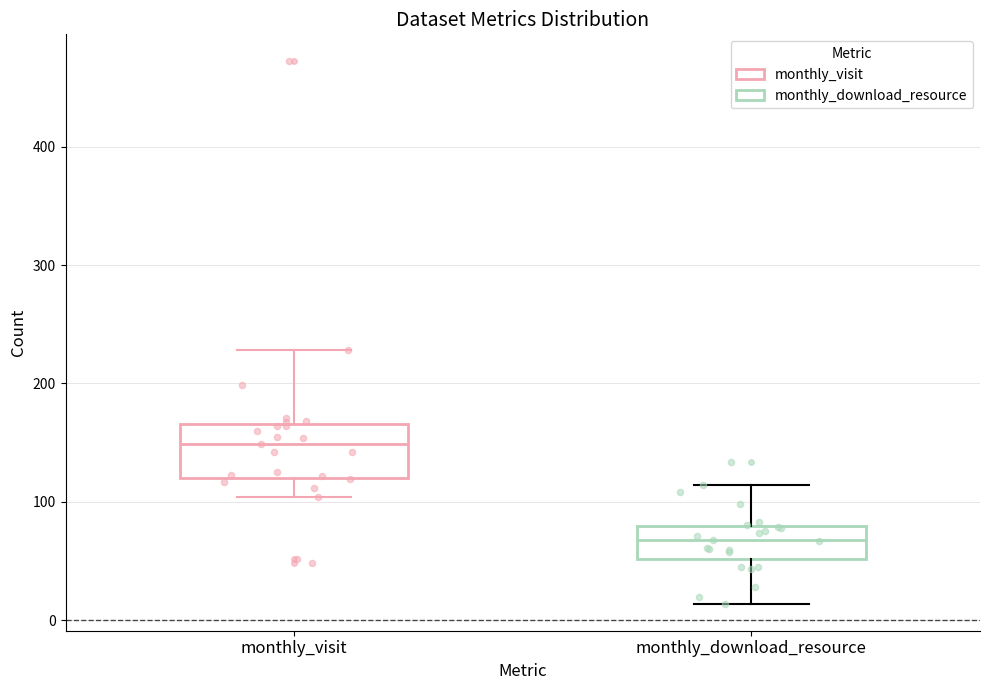

Reading left to right, read every box against the y-axis: the position of its median line, the range the box covers, and the ends of its whiskers. The values are not printed on the chart, so give them approximately, as read against the axis.

monthly_visit: median 150, box 120 to 170, whiskers 100 to 230
monthly_download_resource: median 70, box 50 to 80, whiskers 10 to 110